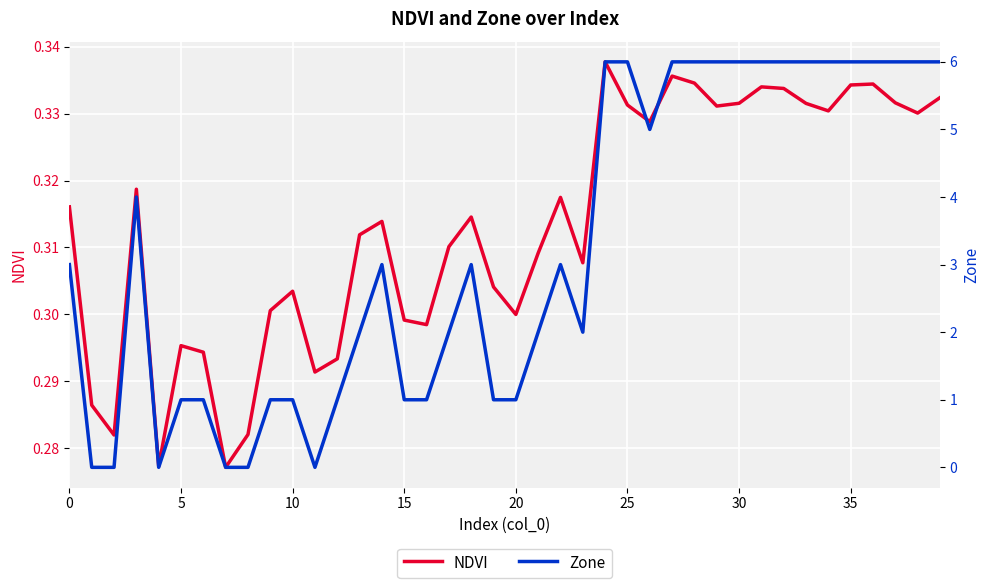

Which series has the largest total across all categories?

Zone